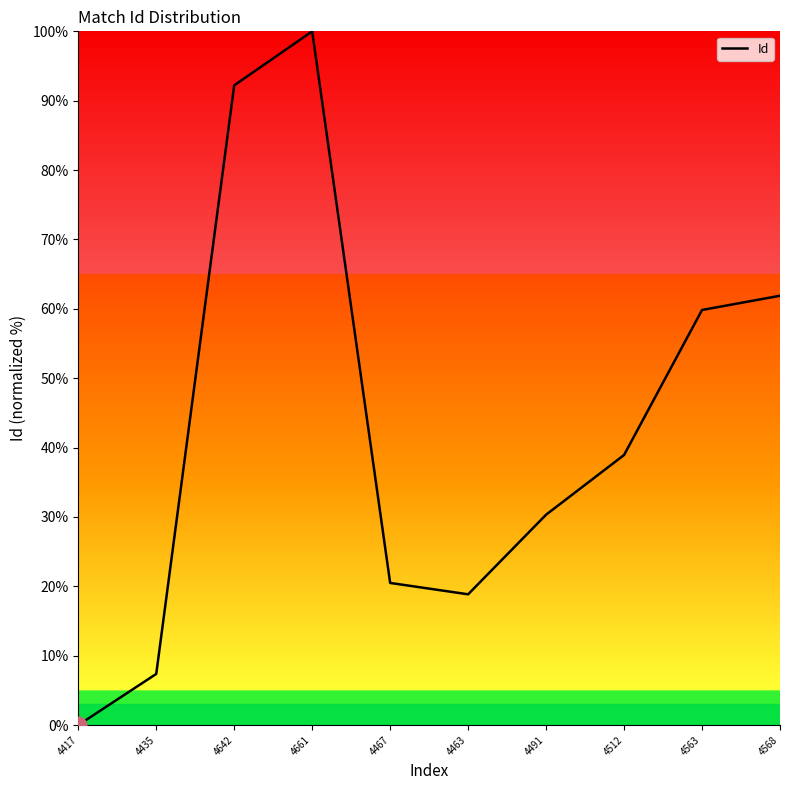

Reading left to right, transcribe all the data shown in this chart.

4417=0.0	4435=7.4	4642=92.2	4661=100.0	4467=20.5	4463=18.9	4491=30.3	4512=38.9	4563=59.8	4568=61.9